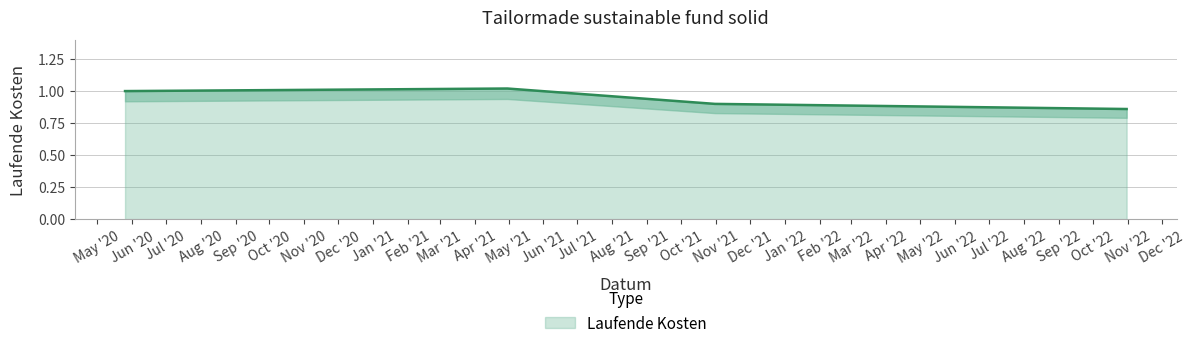

How many values are below 1?

2